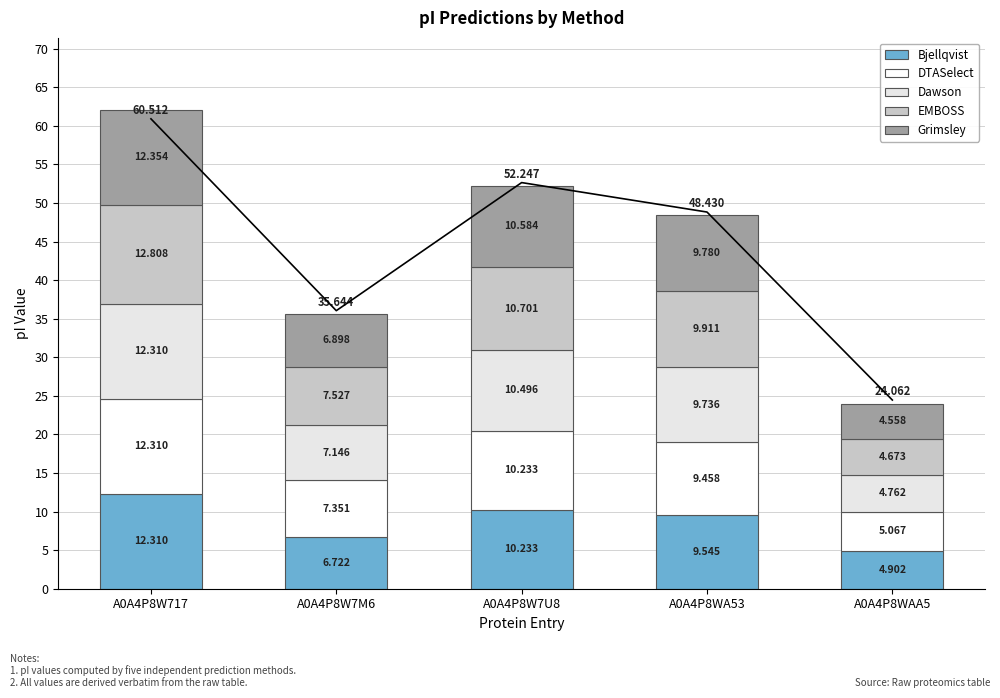

At which label does DTASelect first exceed 9?

A0A4P8W717